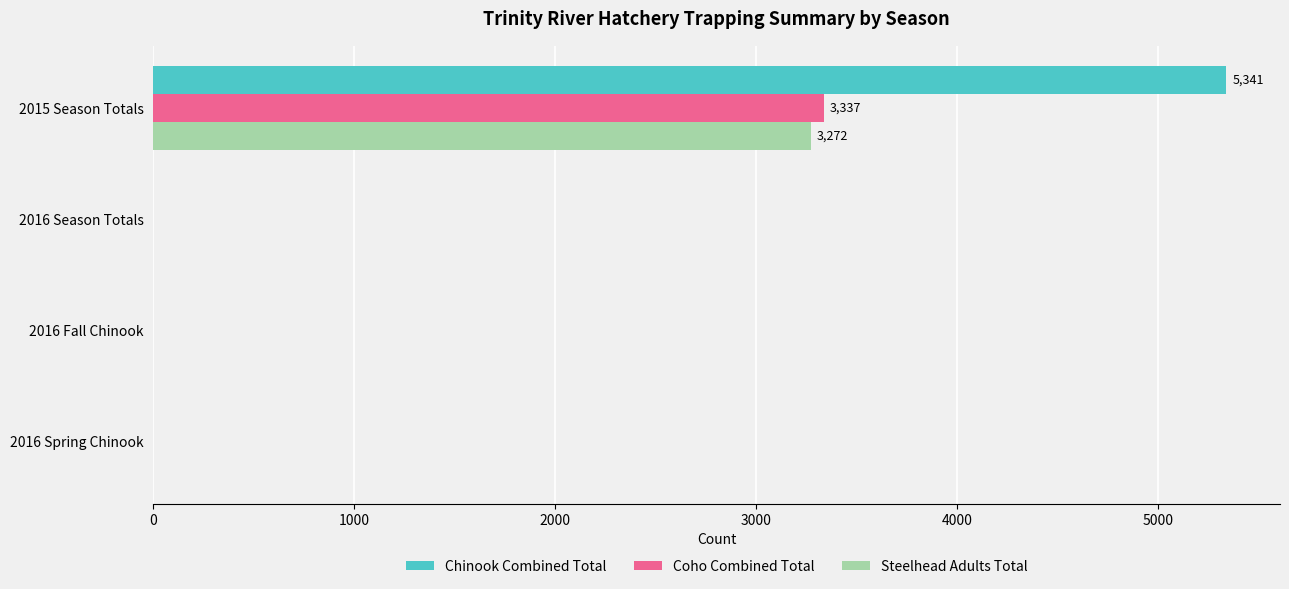

What is the greatest value displayed?

5341